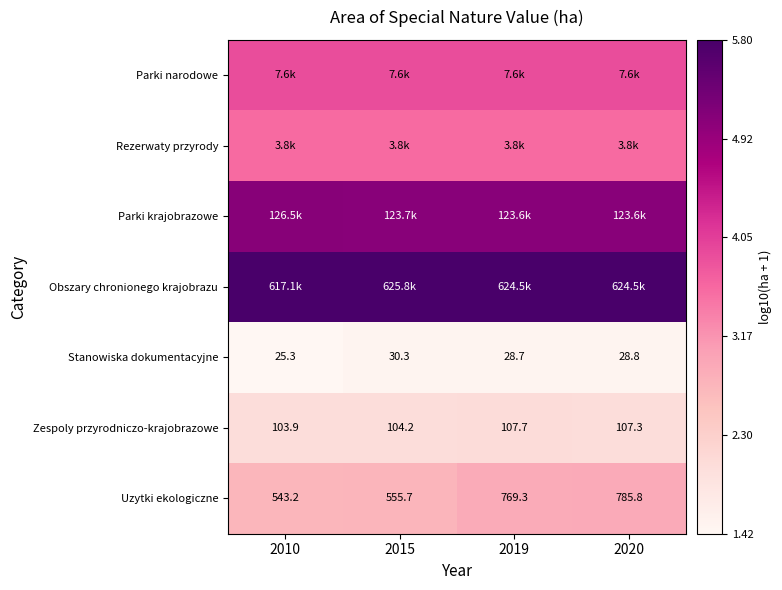

Is the value of Zespoly przyrodniczo-krajobrazowe at 2020 greater than the value of Stanowiska dokumentacyjne at 2020?

Yes